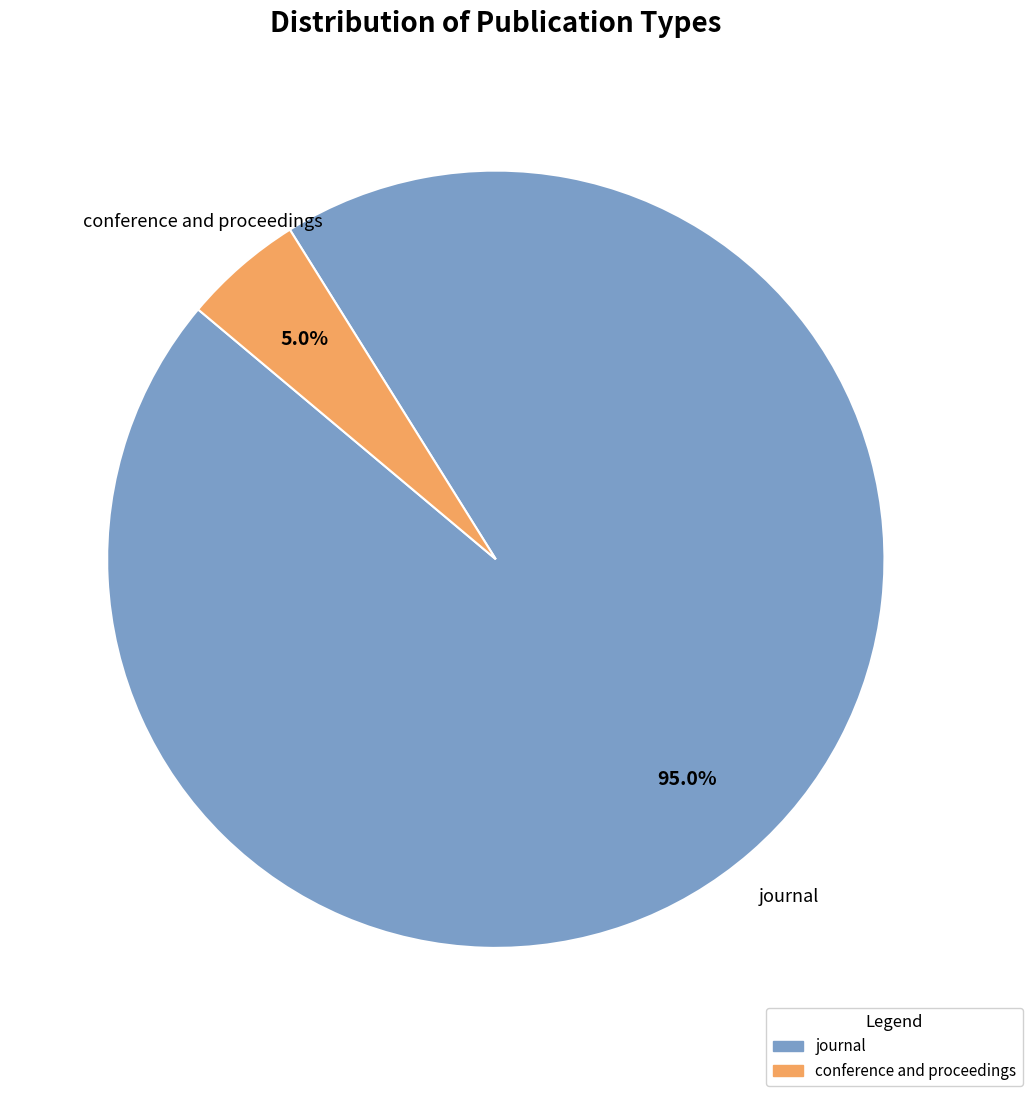

To the nearest percent, what is the difference between the largest and smallest slice percentages?

90%